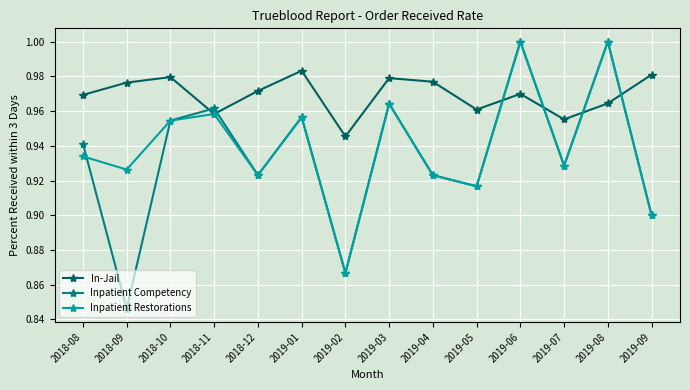

True or false: Inpatient Competency and In-Jail cross at least once.

True